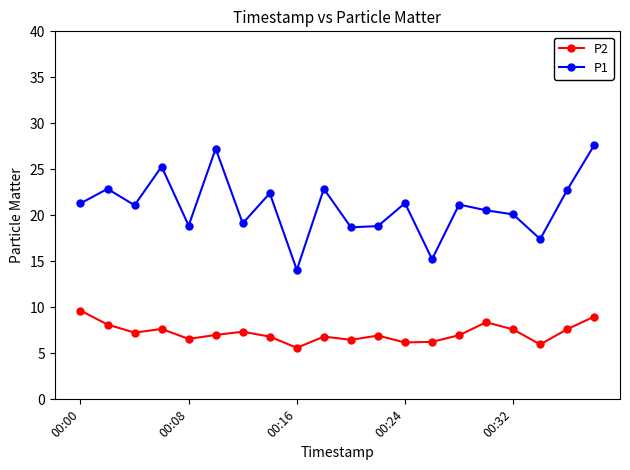

True or false: P1 and P2 intersect in this chart.

False